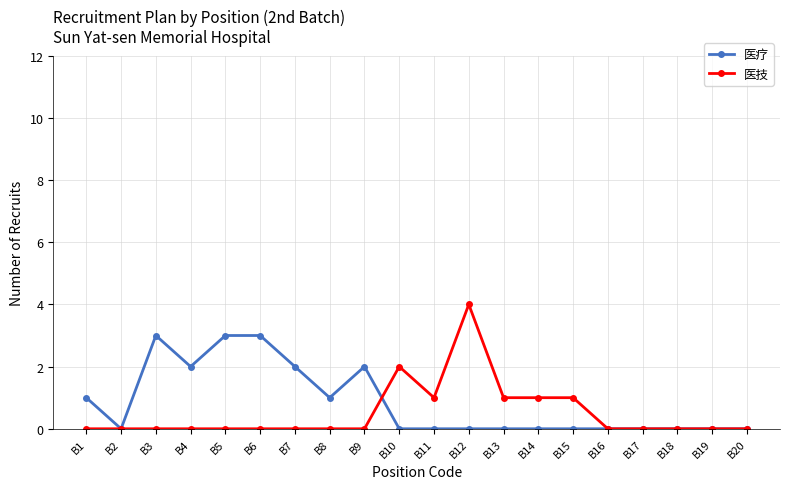

What is the highest value of the 医疗 series?

3